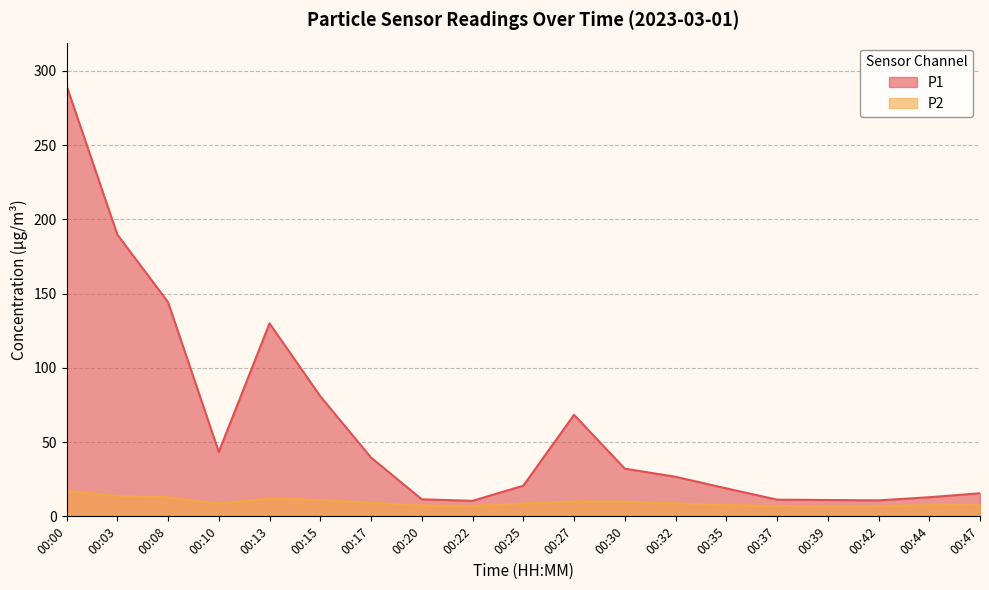

What is the total value across all series at 00:30?

42.1